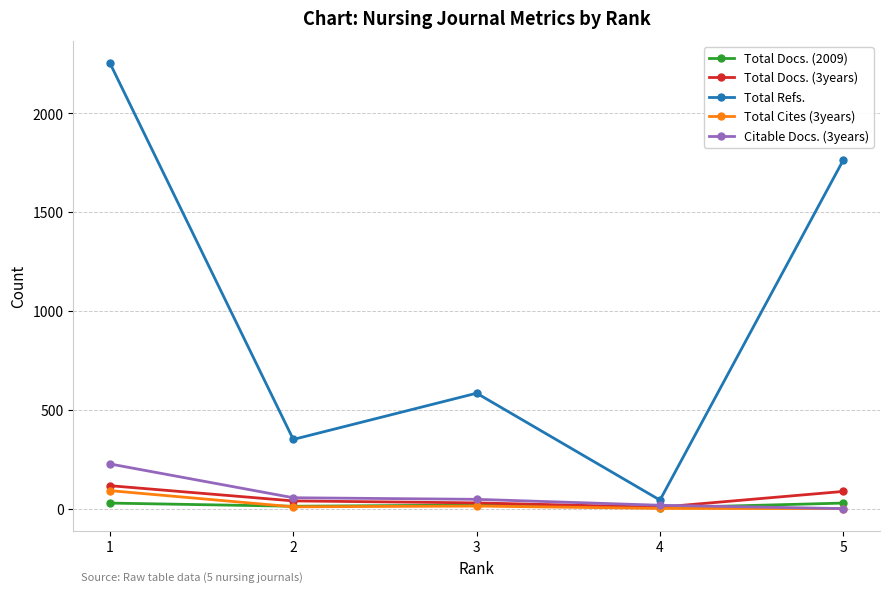

What is the value of the Total Docs. (3years) point at the 1st from the left?

116